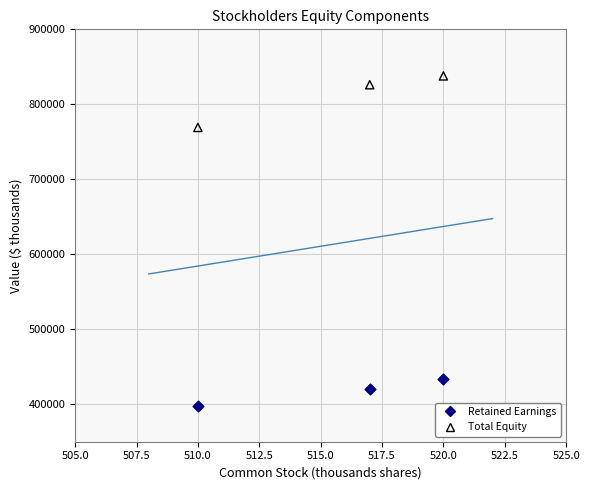

What are all the series names shown in the legend?

Retained Earnings, Total Equity